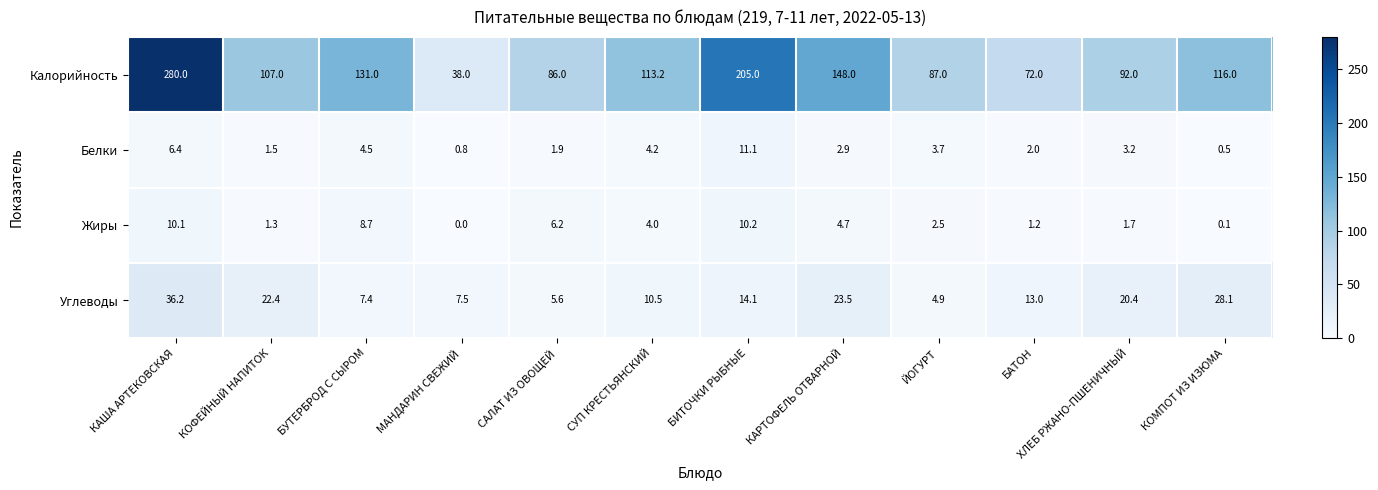

What is the difference between the highest and lowest values at КАША АРТЕКОВСКАЯ?

273.6